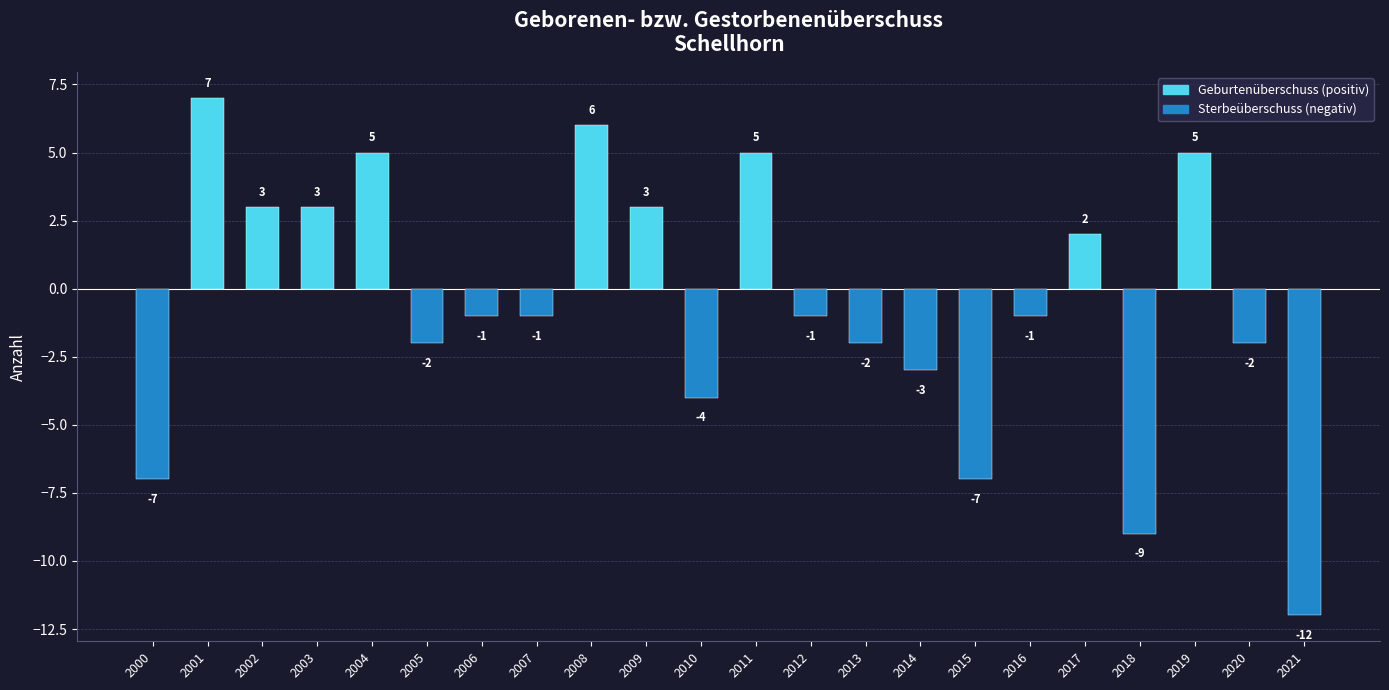

Count the number of values greater than -1.

9